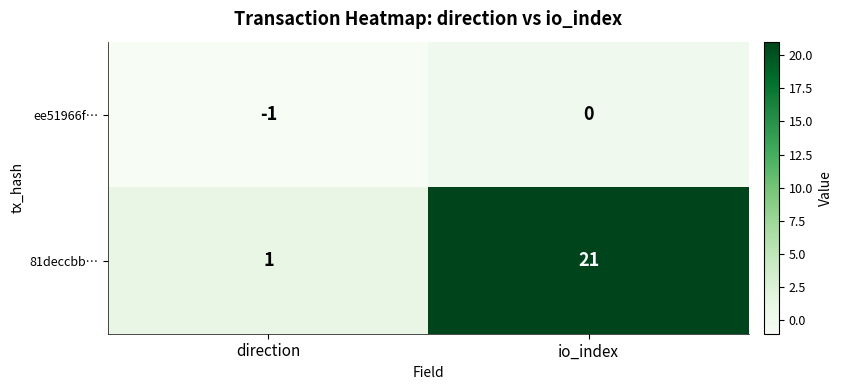

Rank the series by their maximum value, from highest to lowest.

81deccbb…, ee51966f…